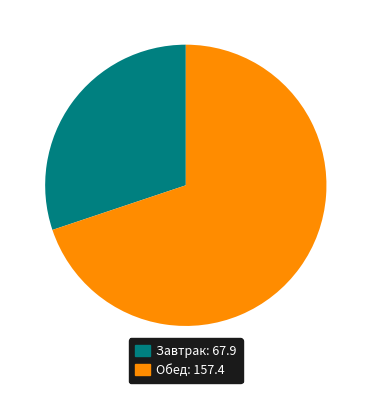

What is the ratio of the value at Завтрак: 67.9 to the value at Обед: 157.4?

0.4